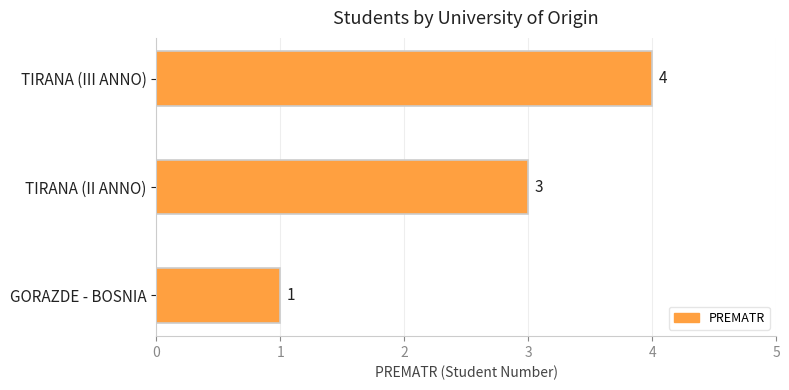

List the labels in order of value, smallest first.

GORAZDE - BOSNIA, TIRANA (II ANNO), TIRANA (III ANNO)